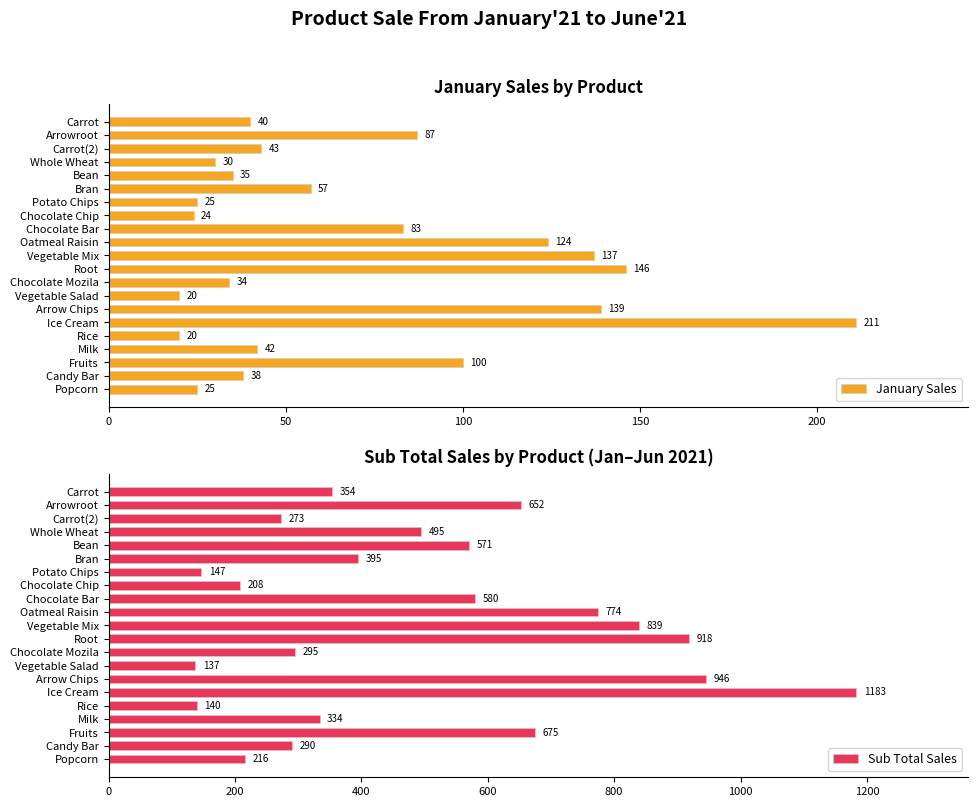

Reading left to right, list all the values displayed in this chart.

January Sales: 40	87	43	30	35	57	25	24	83	124	137	146	34	20	139	211	20	42	100	38	25
Sub Total Sales: 354	652	273	495	571	395	147	208	580	774	839	918	295	137	946	1183	140	334	675	290	216